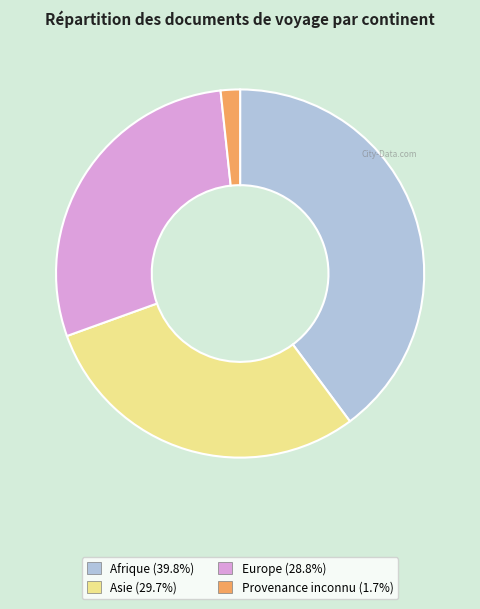

Does any single category account for the majority?

No